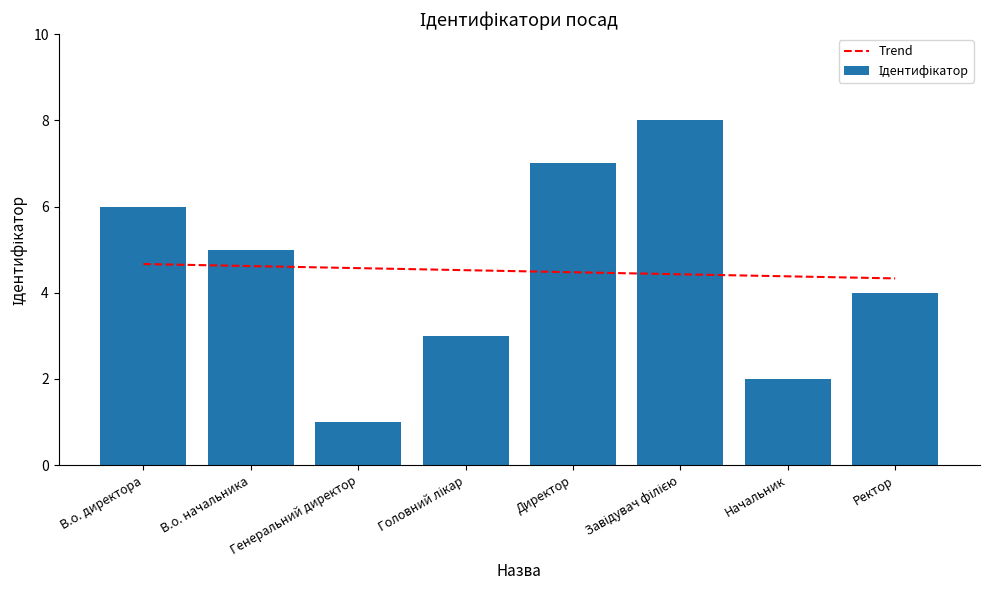

How many values in the Ідентифікатор series exceed 5?

3